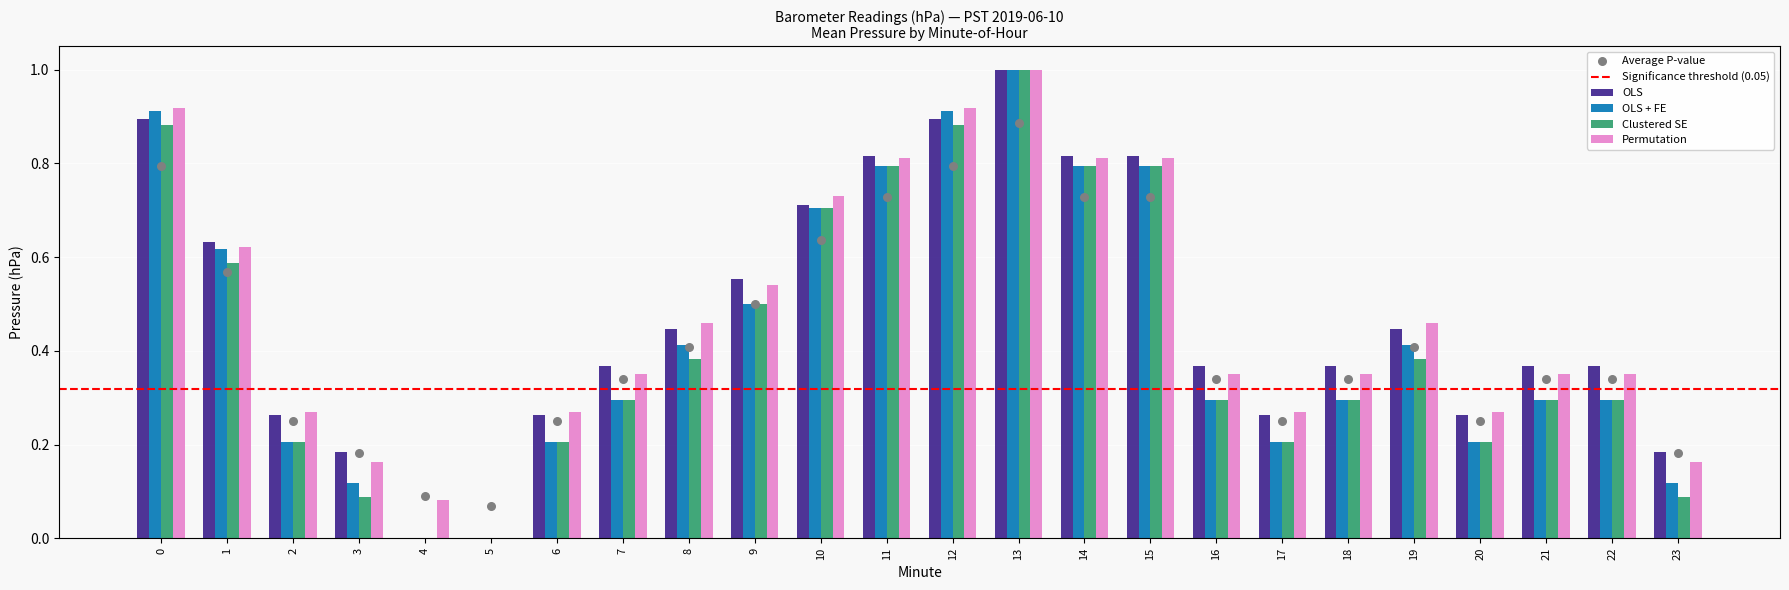

Which series reaches the minimum Y coordinate?

OLS